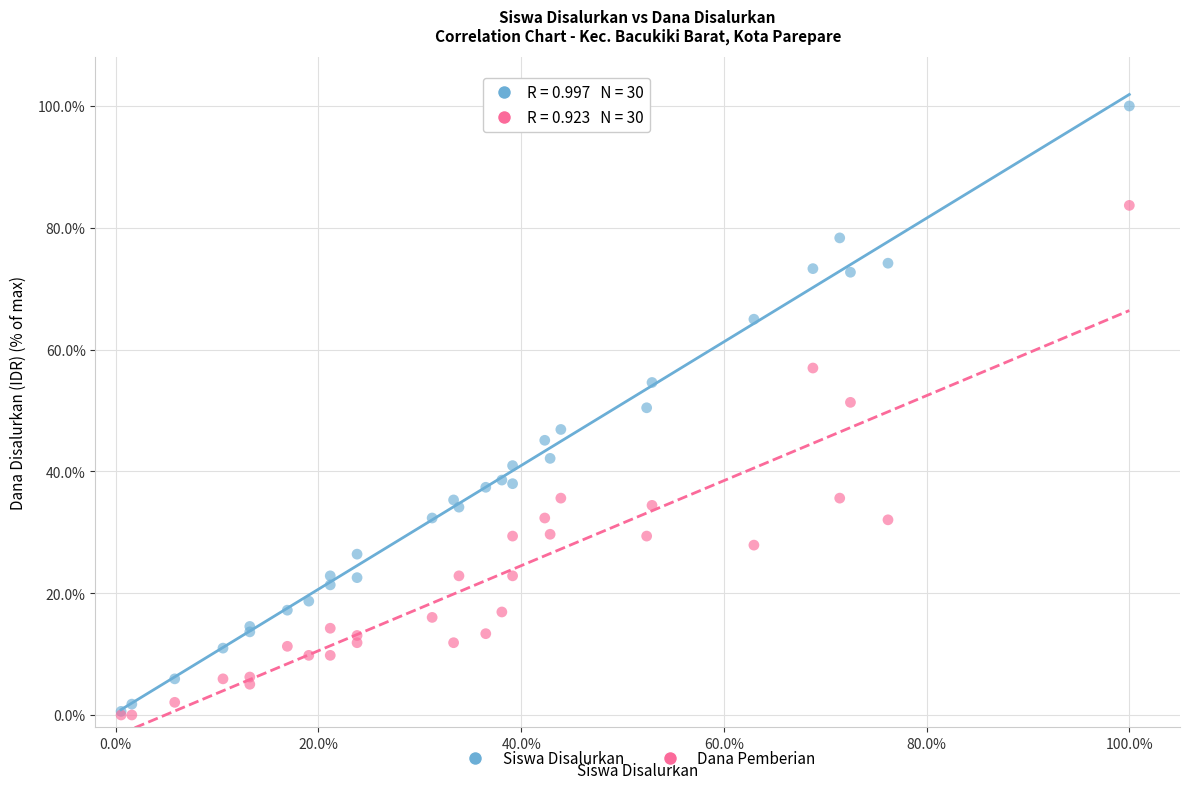

Which series has the largest Y range (max minus min)?

Siswa Disalurkan